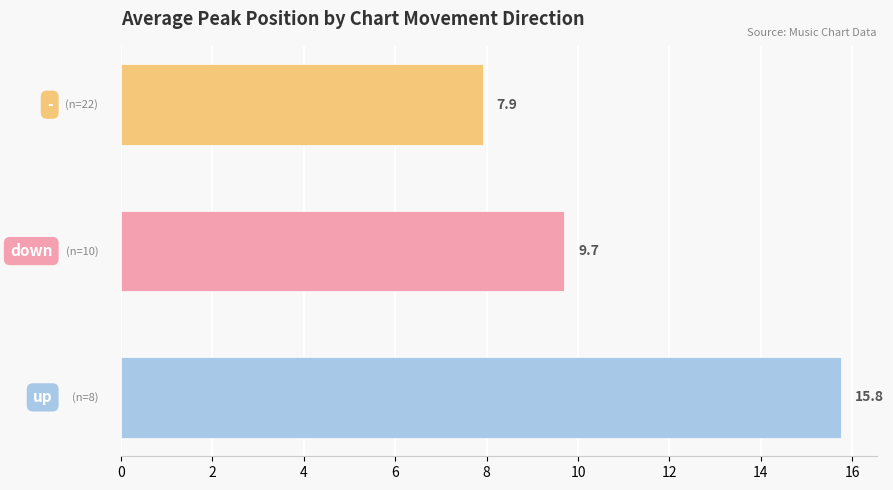

What is the greatest value displayed?

15.8